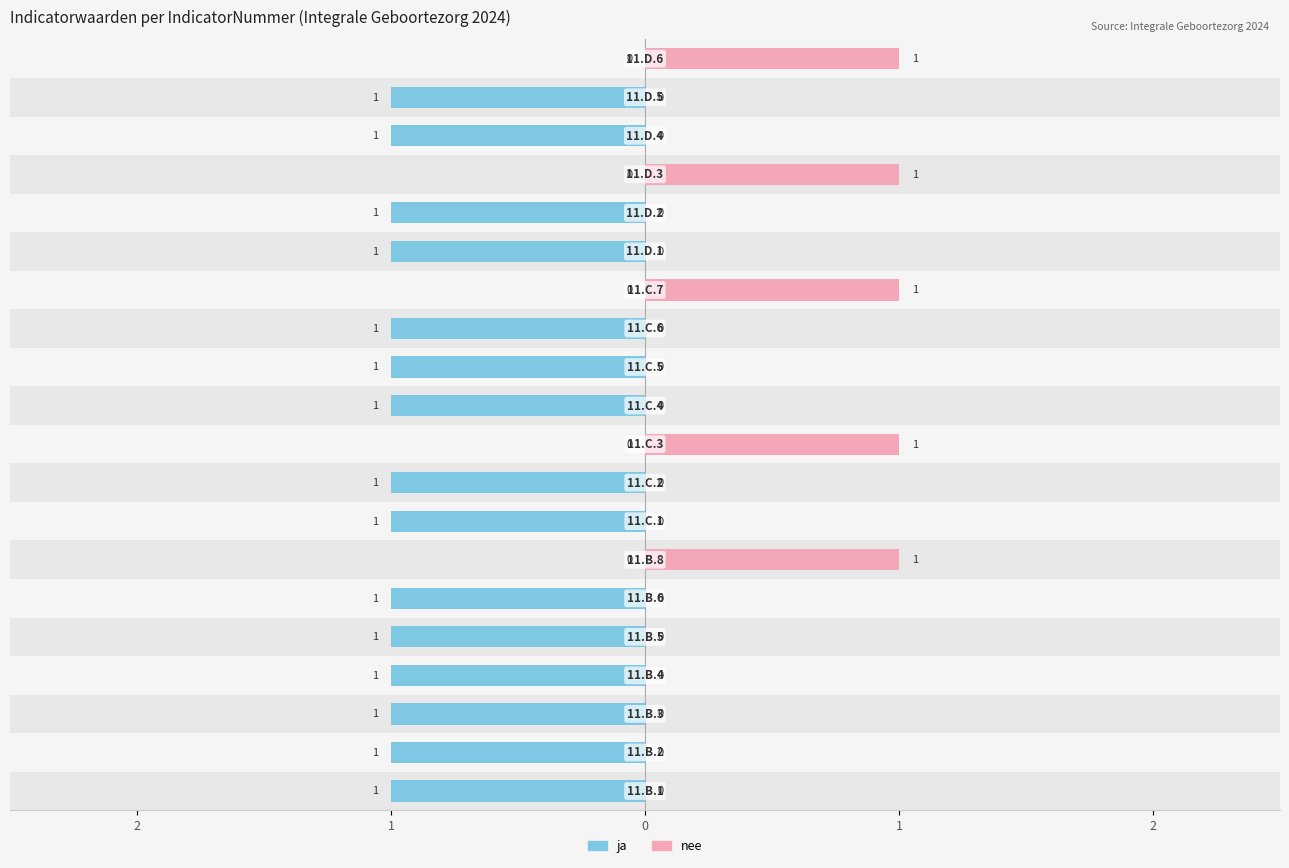

What is the maximum value shown in the chart?

1